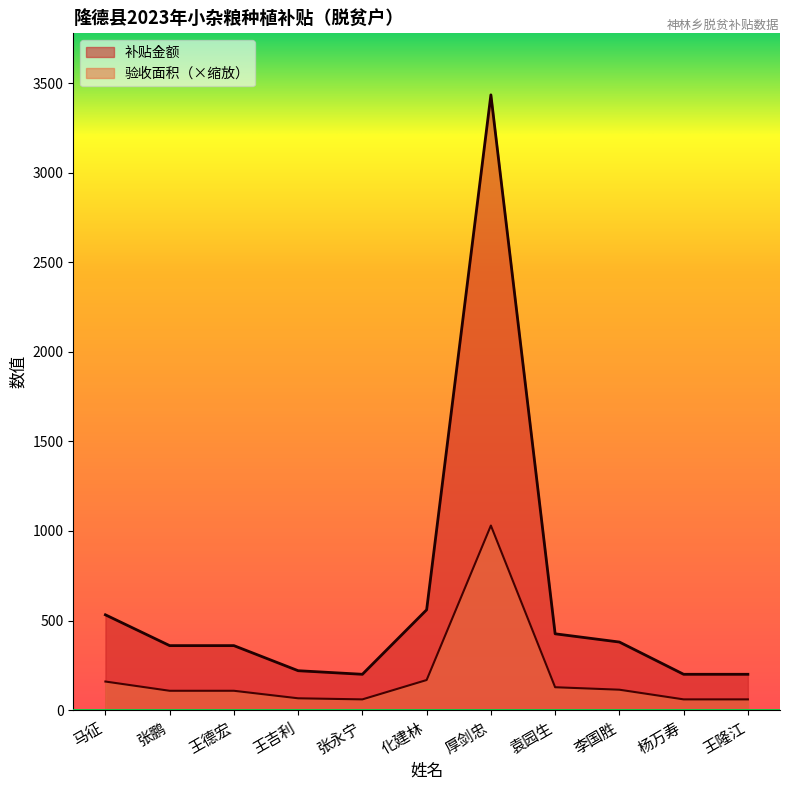

The 补贴金额 series shows 200.0 at 王隆江. True or false?

True